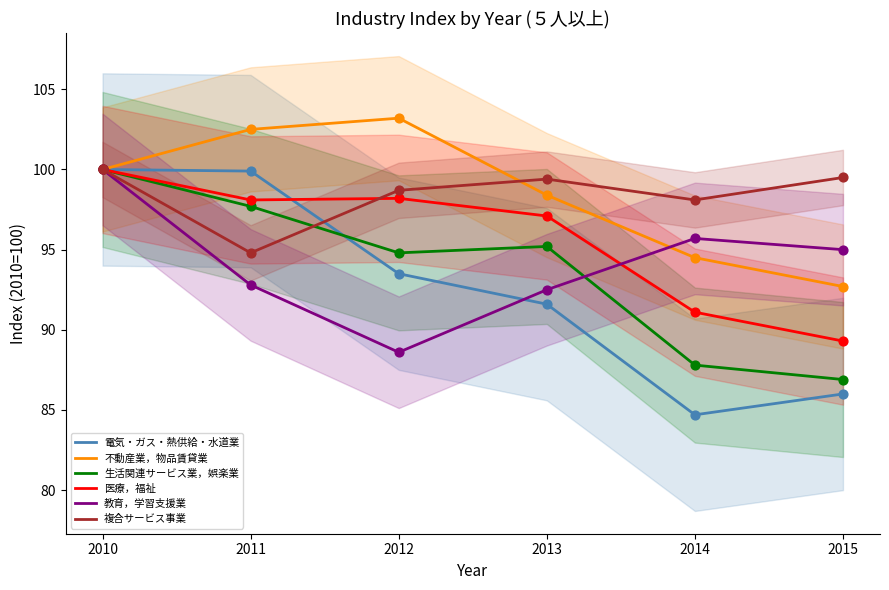

Which series has the widest spread of Y values?

電気・ガス・熱供給・水道業